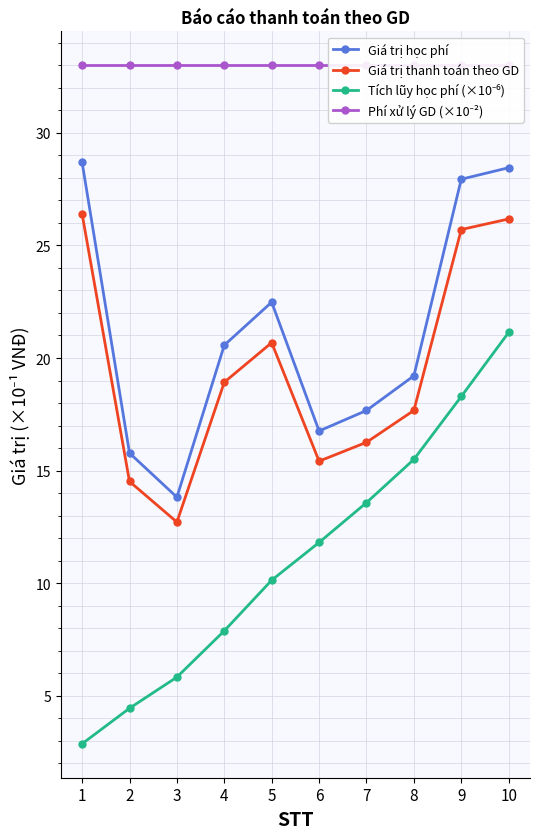

What is the difference between the second highest and second lowest values in the Tích lũy học phí (×10⁻⁶) series?

13.8